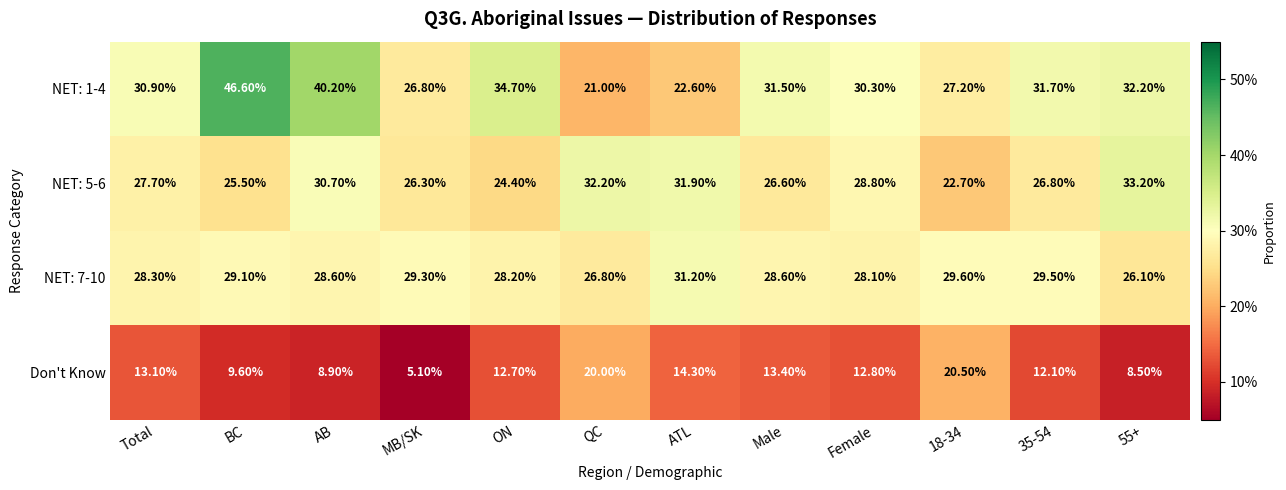

Which category has the highest value across all series?

BC